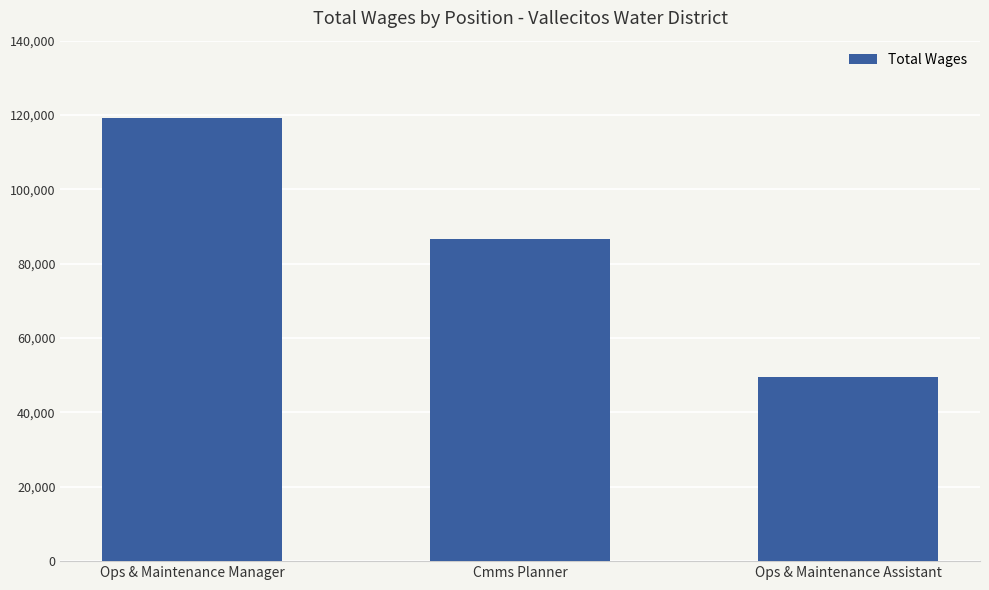

Is it true that the value at Ops & Maintenance Manager is 170471?

False